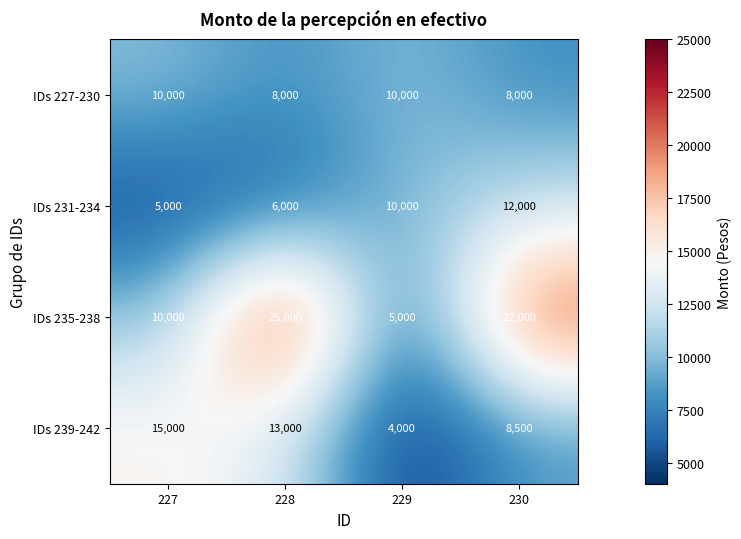

Rank the series by their maximum value, from lowest to highest.

IDs 227-230, IDs 231-234, IDs 239-242, IDs 235-238